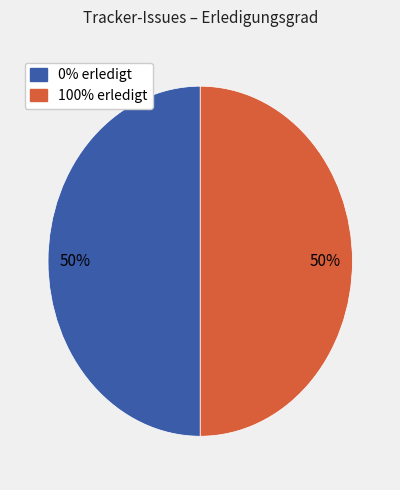

To the nearest percent, what is the average slice percentage?

50%